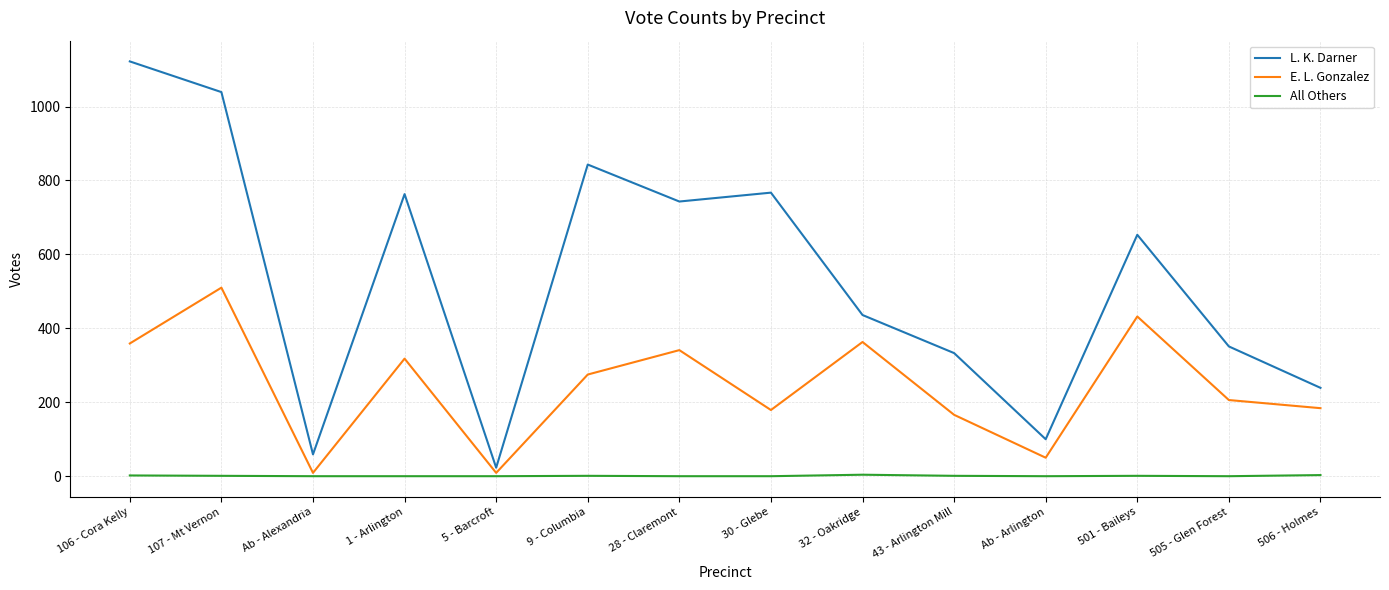

Which series has the largest range (max minus min)?

L. K. Darner